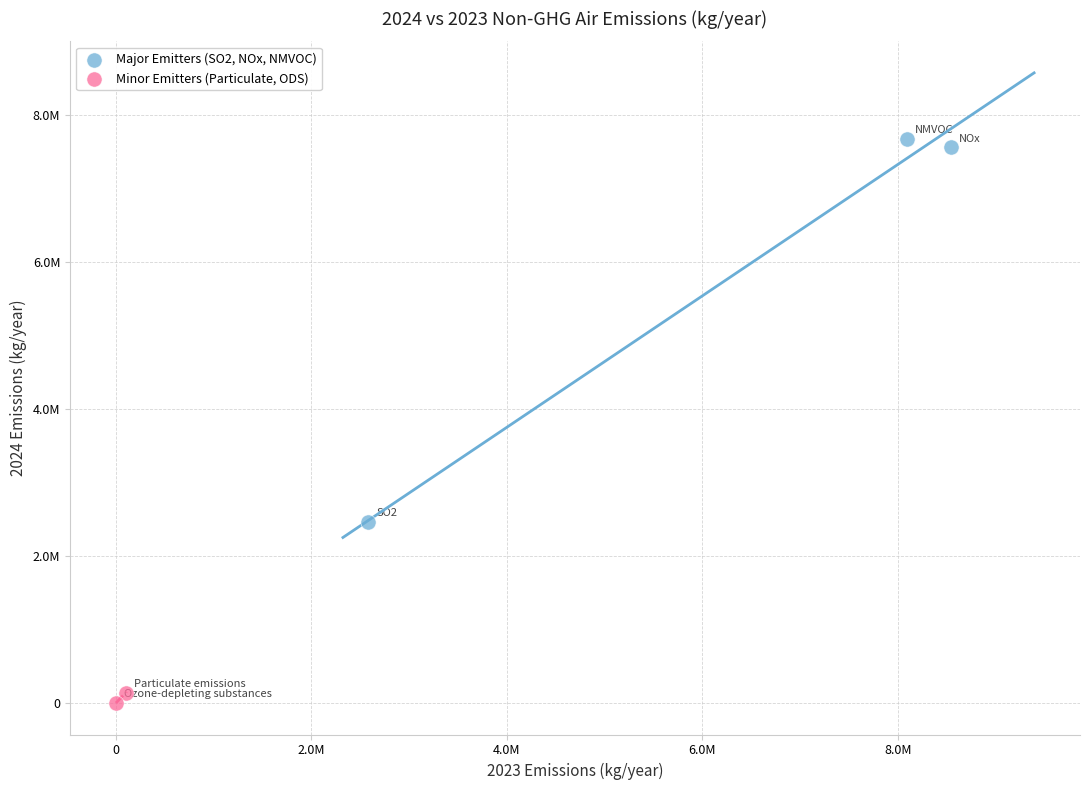

What are all the series names shown in the legend?

Major Emitters (SO2, NOx, NMVOC), Minor Emitters (Particulate, ODS)